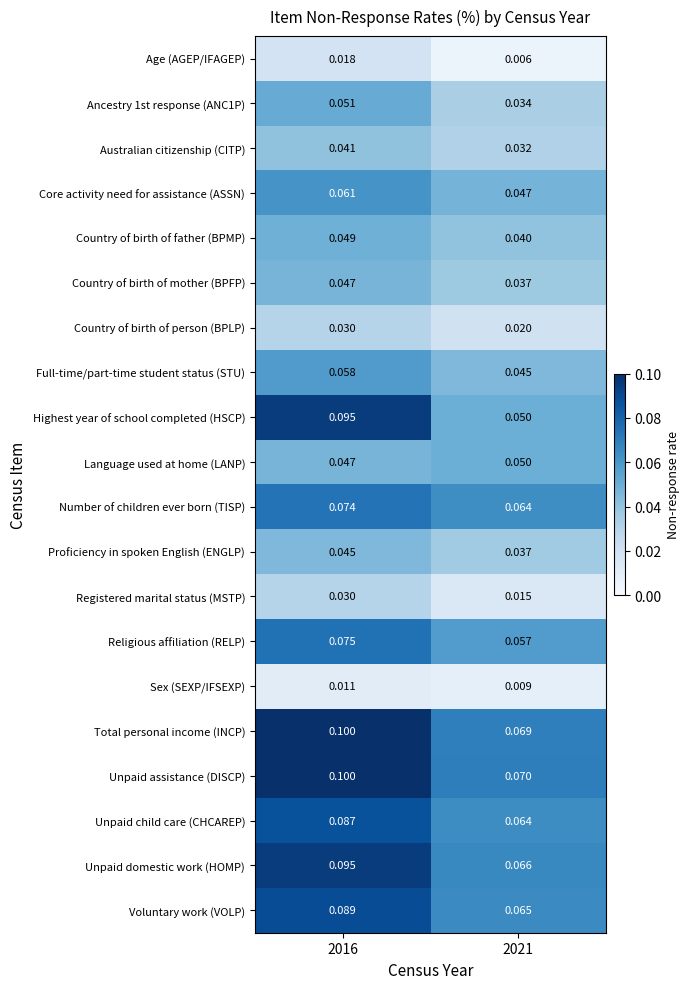

Which series has the largest range (max minus min)?

Highest year of school completed (HSCP)